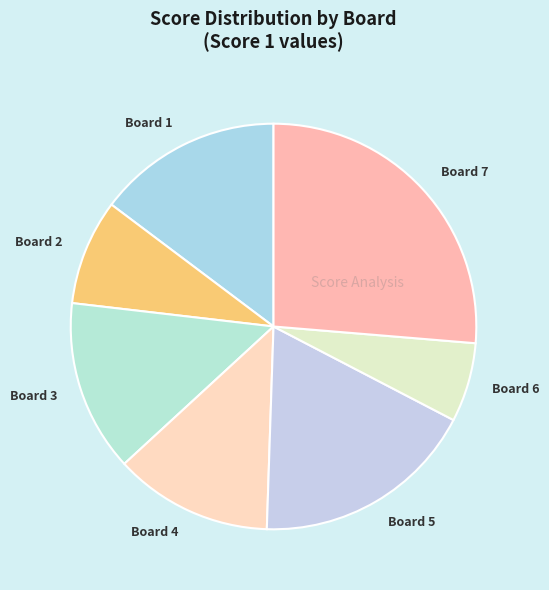

How many segments does this pie chart have?

7